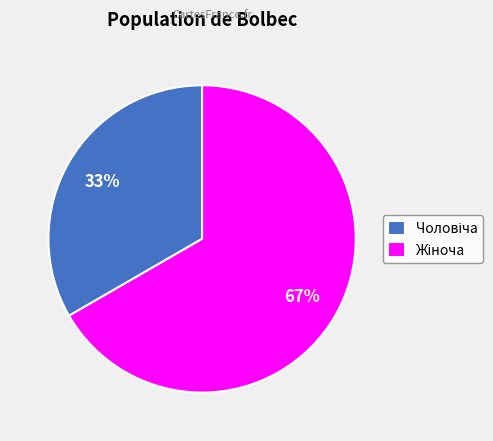

How many slices are in this pie chart?

2